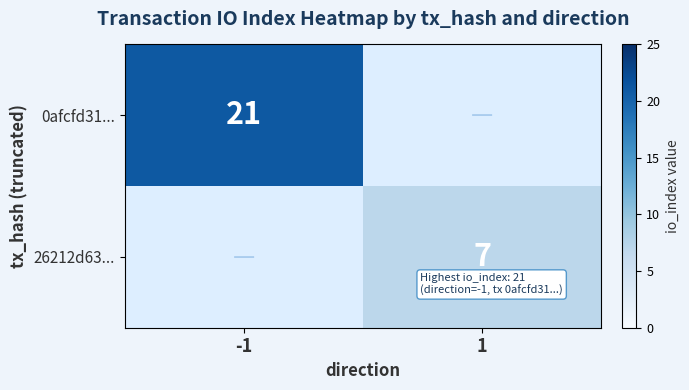

Is it true that 26212d63... equals 7 at 1?

True